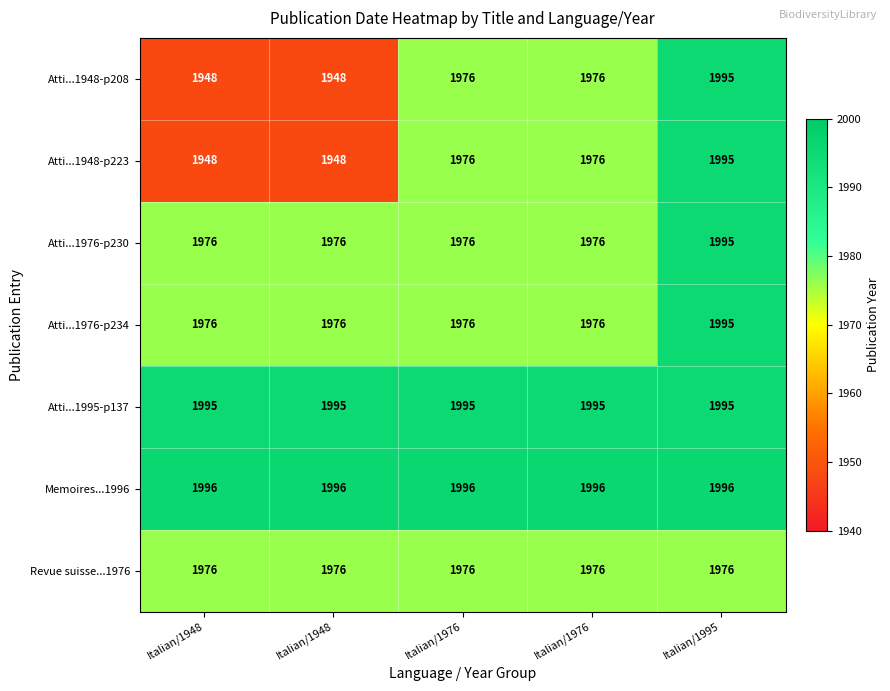

Between Italian/1976 and Italian/1995, which series saw the biggest shift?

Atti...1948-p208